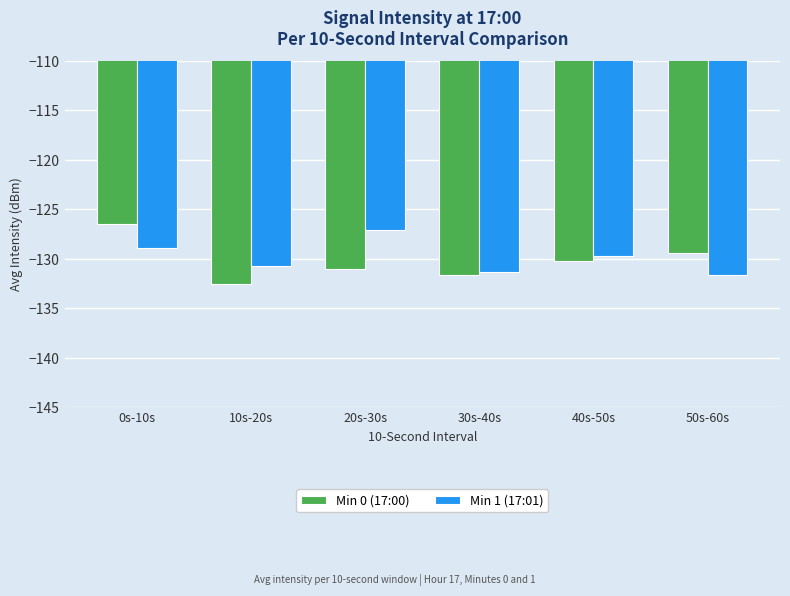

Reading right to left, list all the values displayed in this chart.

Min 0 (17:00): -129.4	-130.2	-131.7	-131.1	-132.5	-126.5
Min 1 (17:01): -131.6	-129.7	-131.4	-127.1	-130.8	-128.9